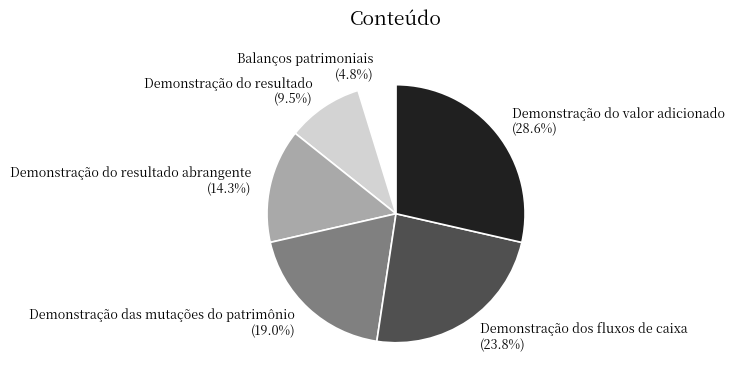

Combined, what portion of the pie is Balanços patrimoniais and Demonstração das mutações do patrimônio?

23.8%